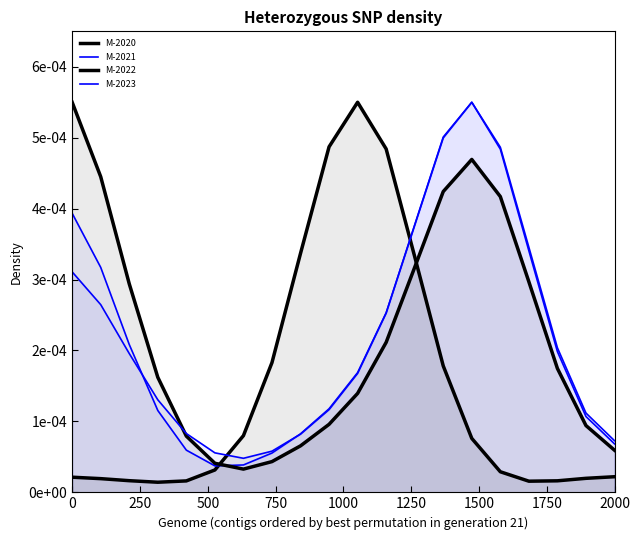

What is the label of the 3rd point from the left?

500